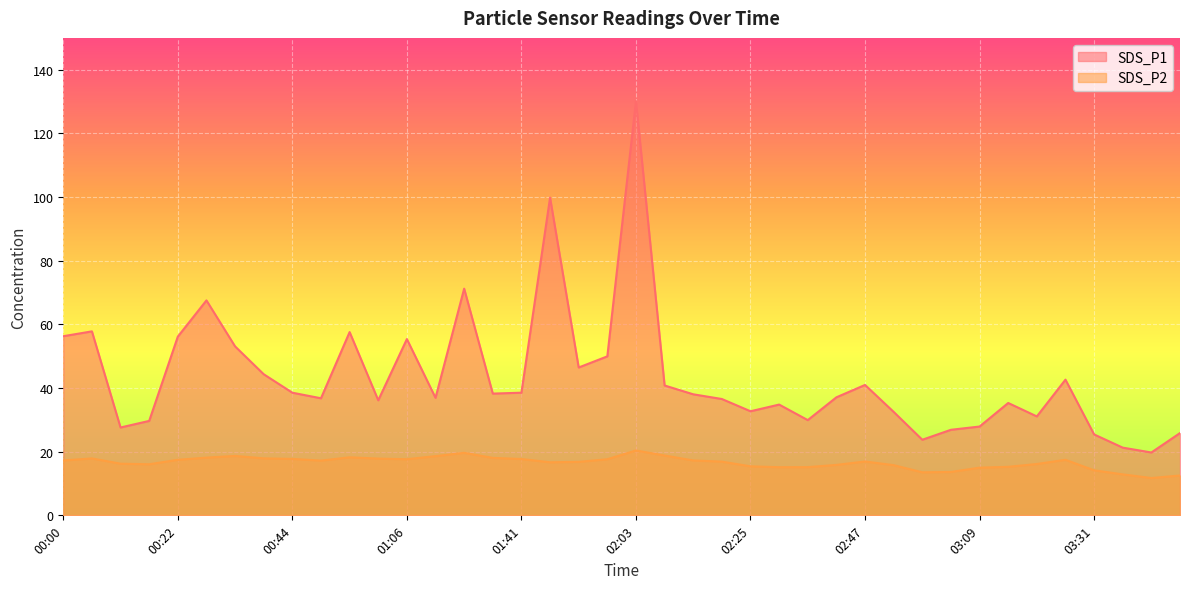

What is the highest value of the SDS_P1 series?

130.2